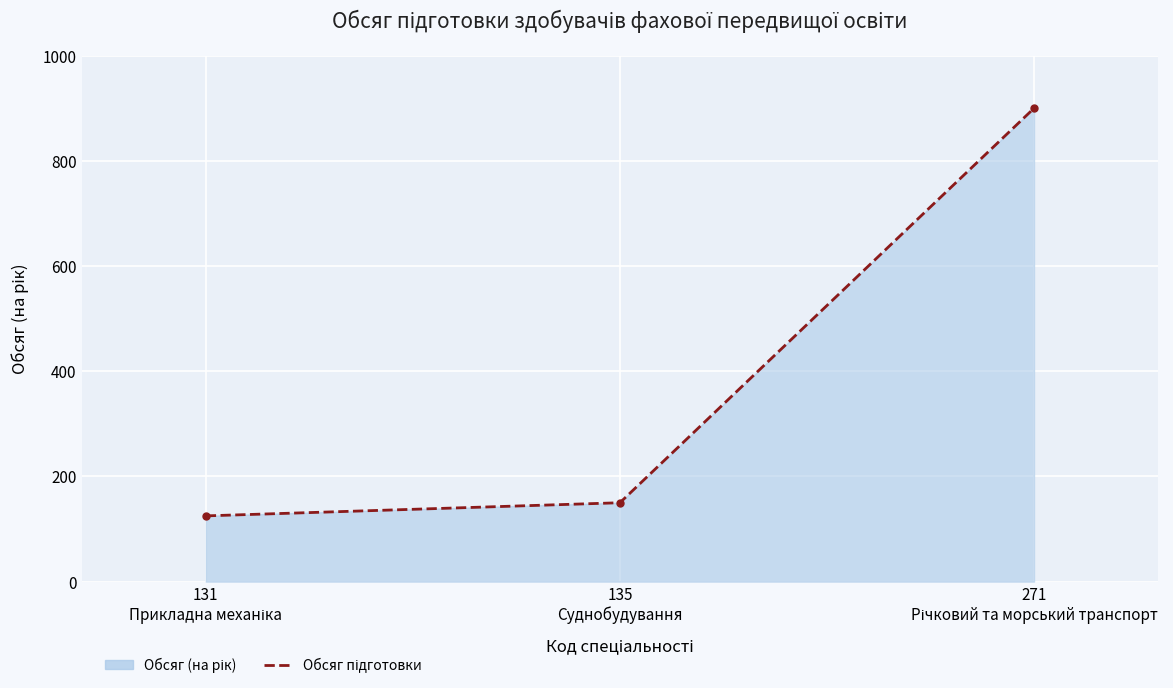

Reading left to right, list all the values displayed in this chart.

131
Прикладна механіка=125	135
Суднобудування=150	271
Річковий та морський транспорт=900